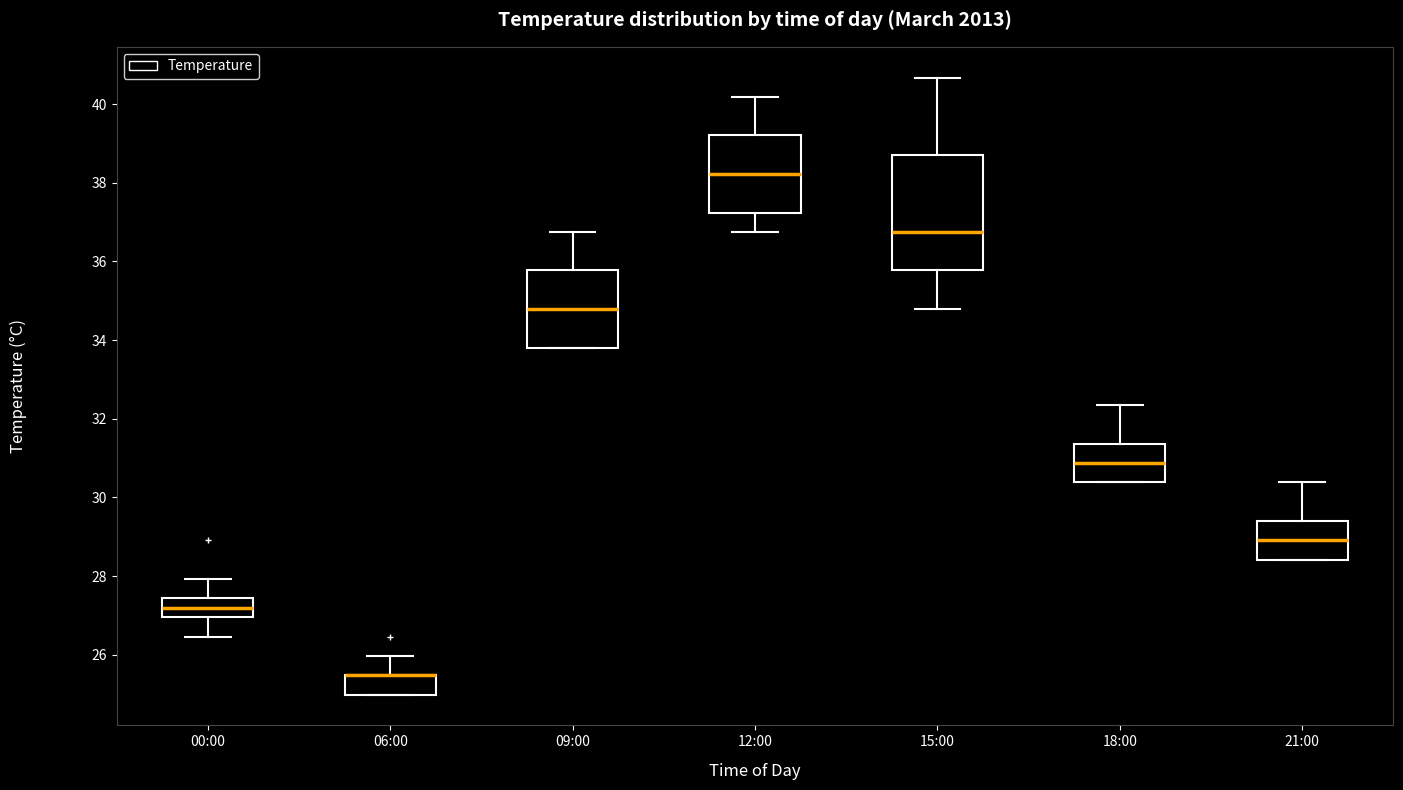

Where does the median line of the box for 12:00 sit on the y-axis? The values are not printed on the chart, so give them approximately, as read against the axis.

38.2